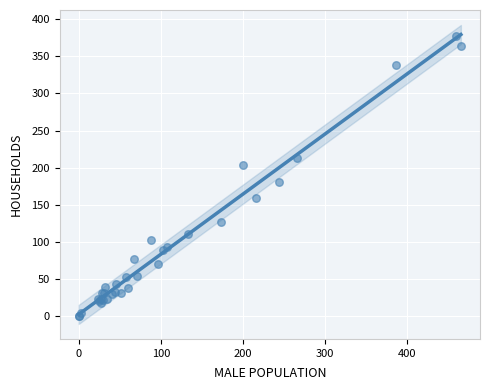

What Y value in the scatter plot is closest to 189?

180